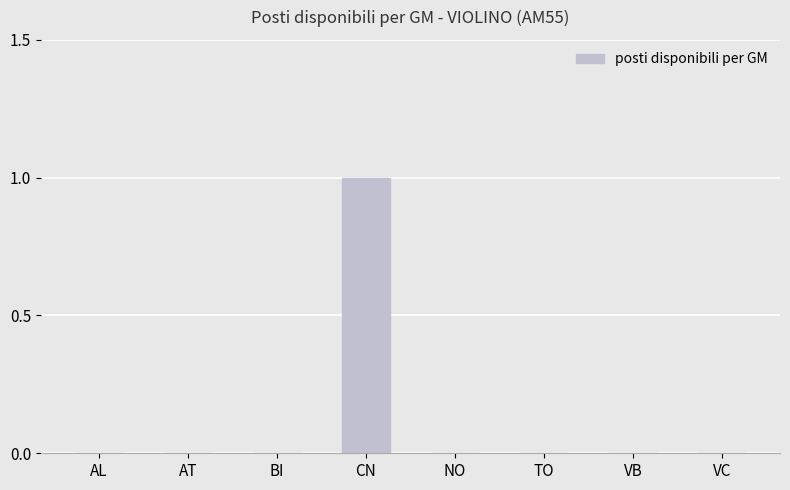

Which category has the highest value across all series?

CN